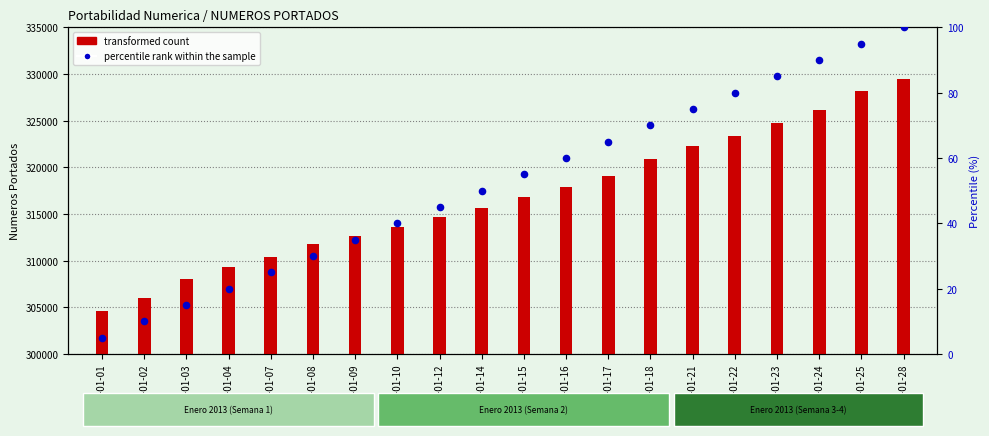

What are all the series names shown in the legend?

transformed count, percentile rank within the sample